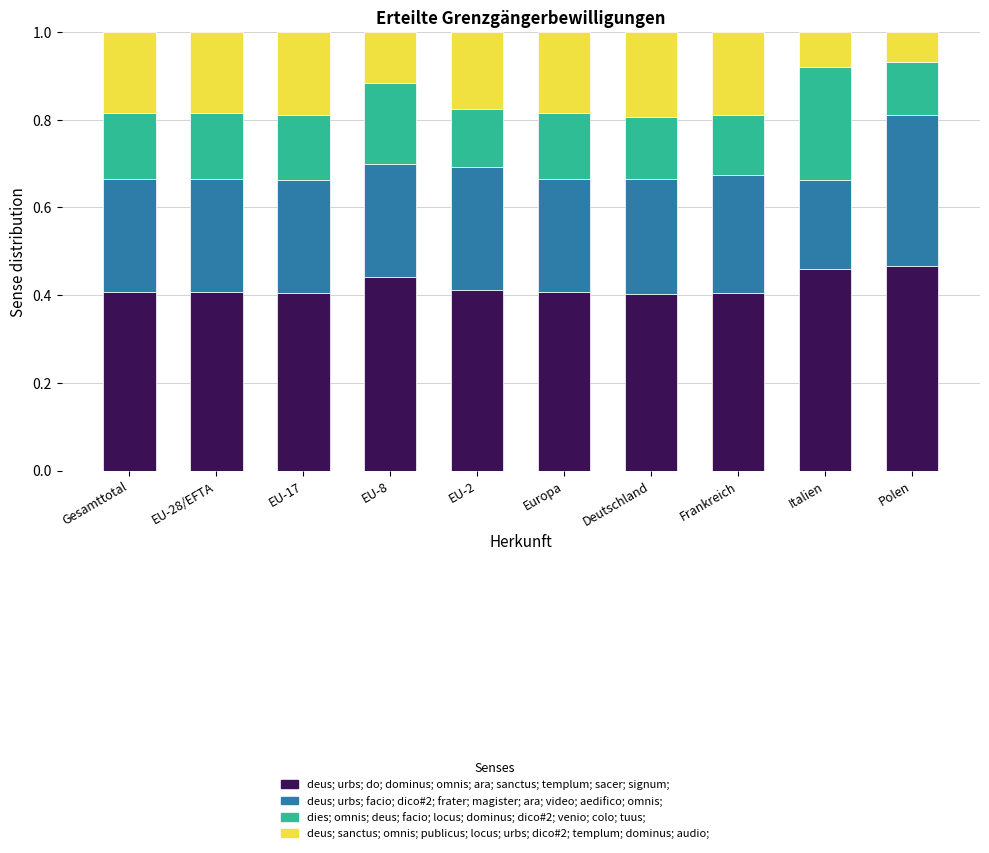

Is it true that deus; urbs; do; dominus; omnis; ara; sanctus; templum; sacer; signum; equals 0.6 at EU-28/EFTA?

False